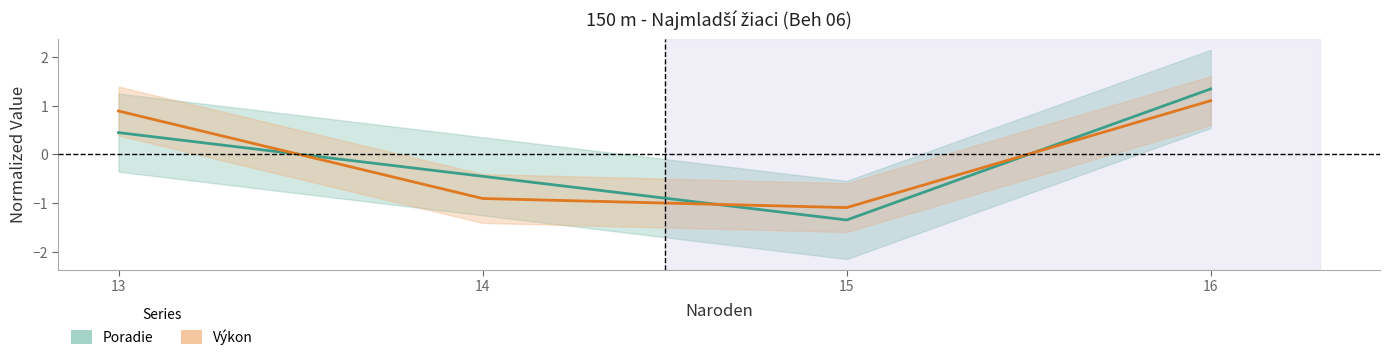

Is the value of Poradie at 15 greater than the value of Výkon at 13?

No